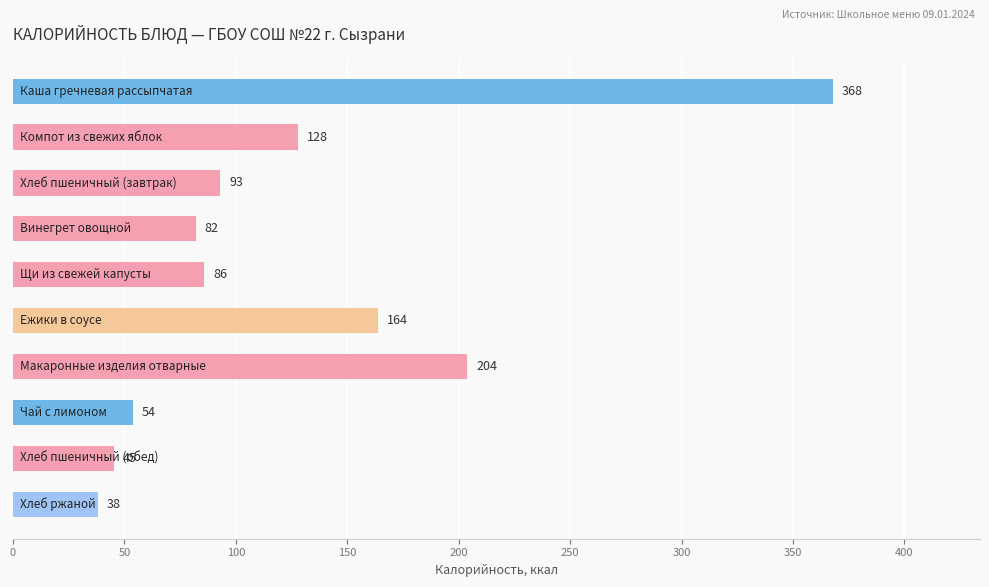

What is the greatest value displayed?

367.8